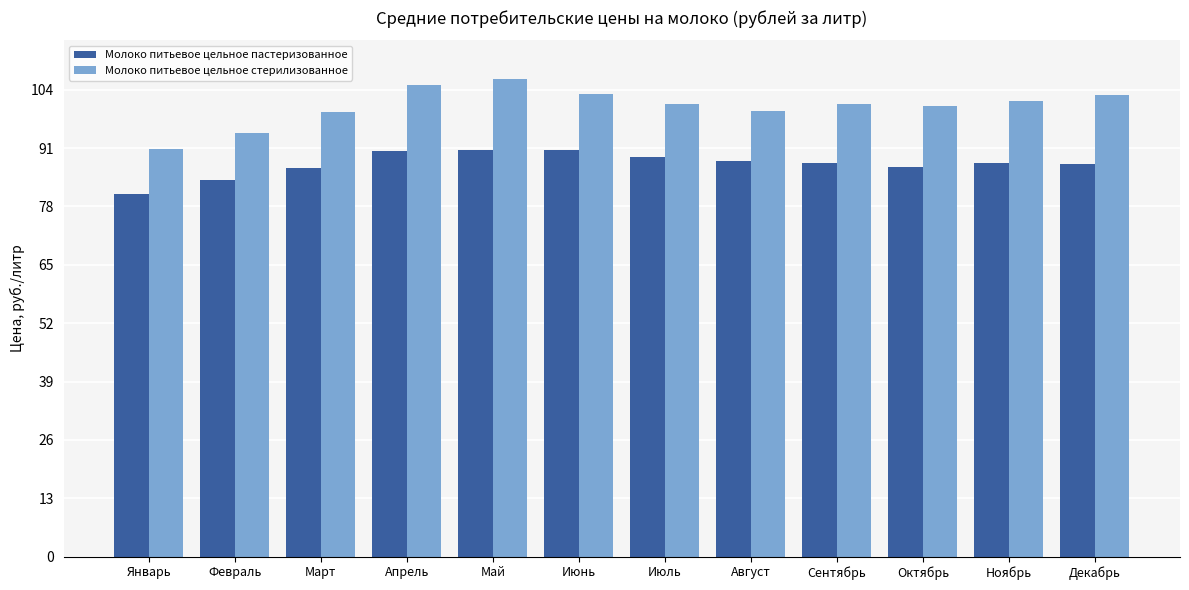

At how many categories does at least one series exceed 84?

12